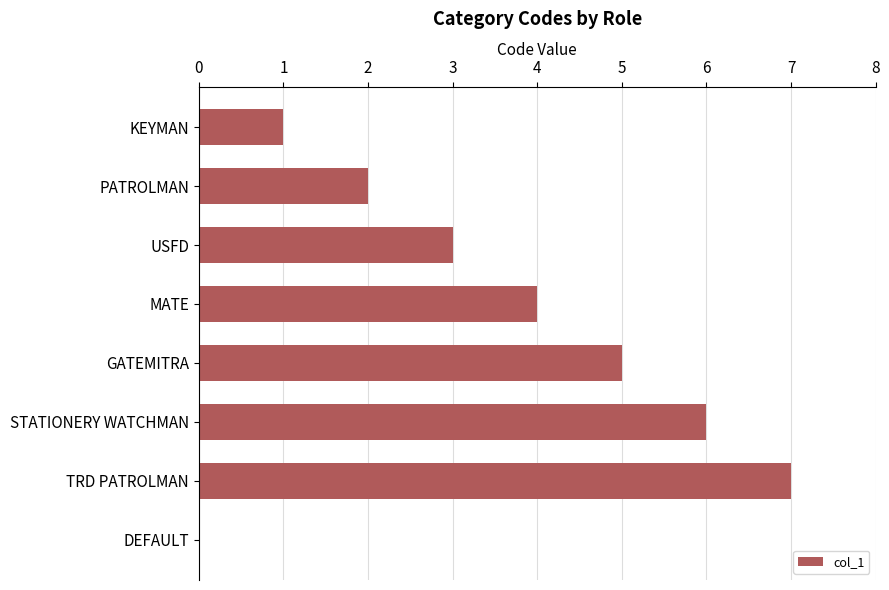

What is the approximate value at TRD PATROLMAN?

7